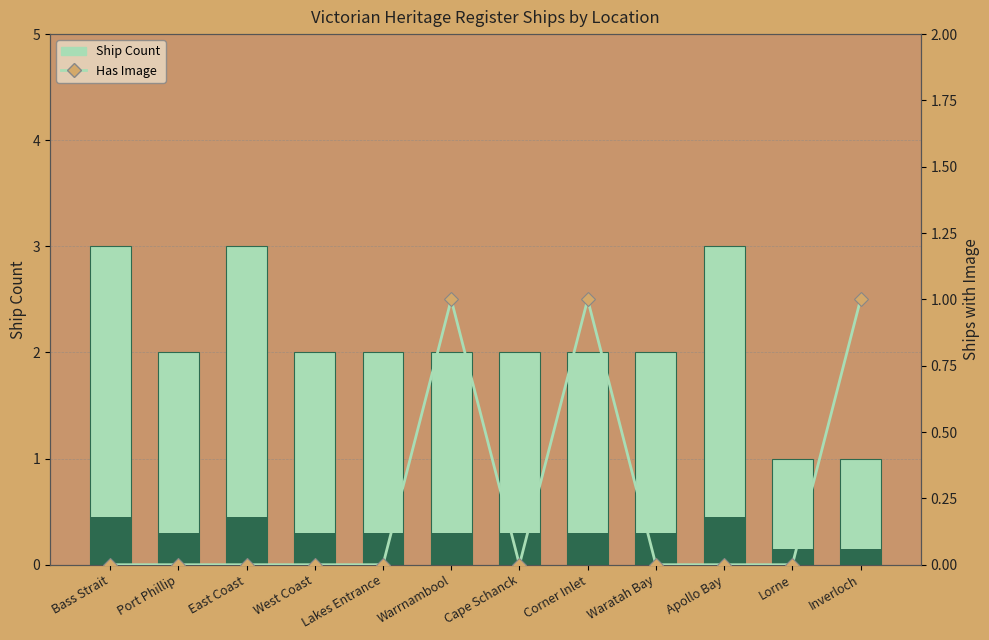

Which has a higher value, Warrnambool or Waratah Bay?

Warrnambool